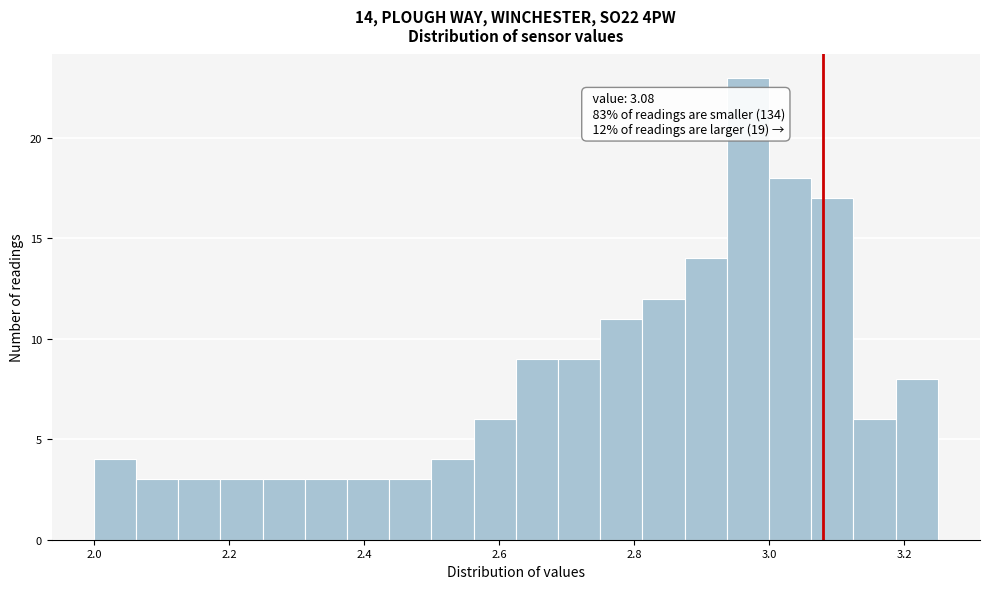

Read against the x-axis, roughly where is the centre of the tallest bar?

2.96